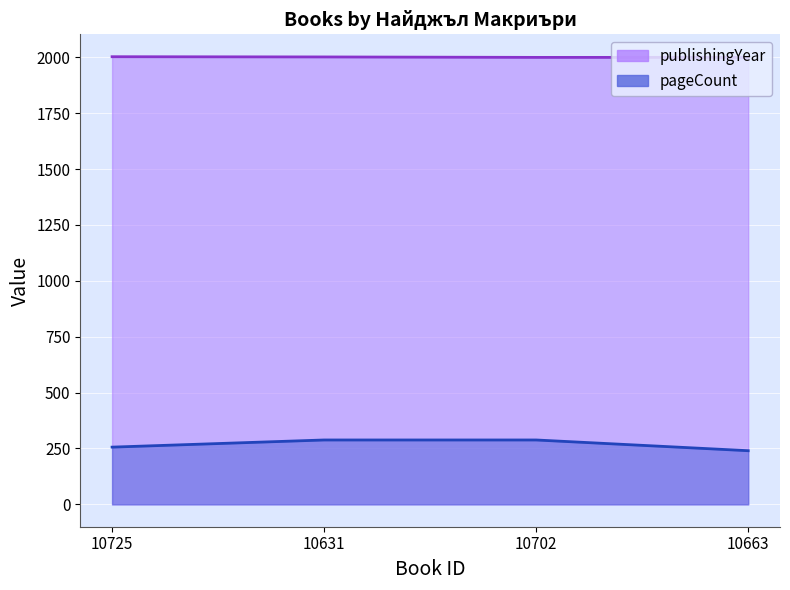

True or false: publishingYear has a value of 2794 at 10725.

False